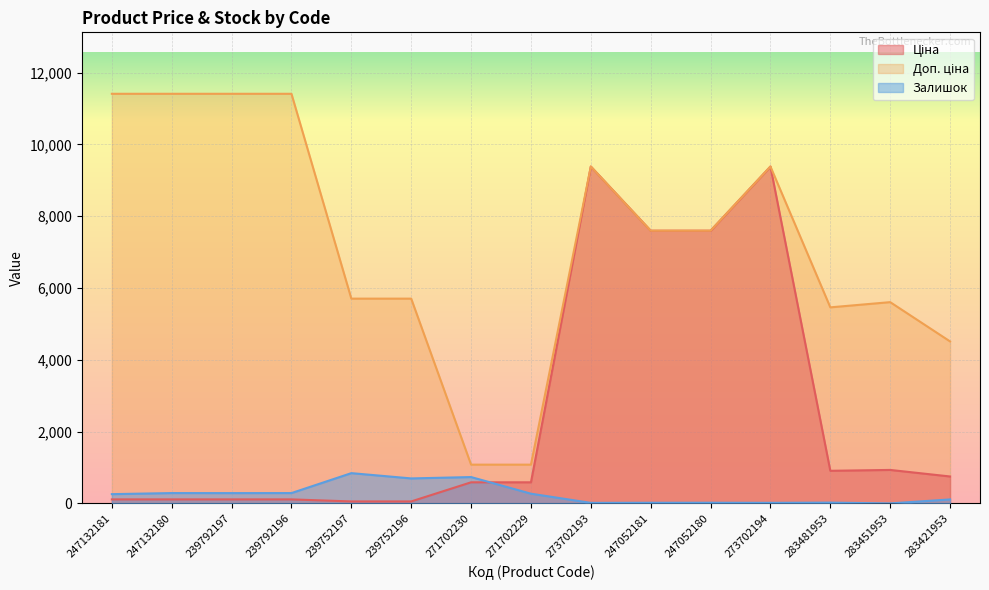

Where does the Доп. ціна series first go above 7596?

247132181